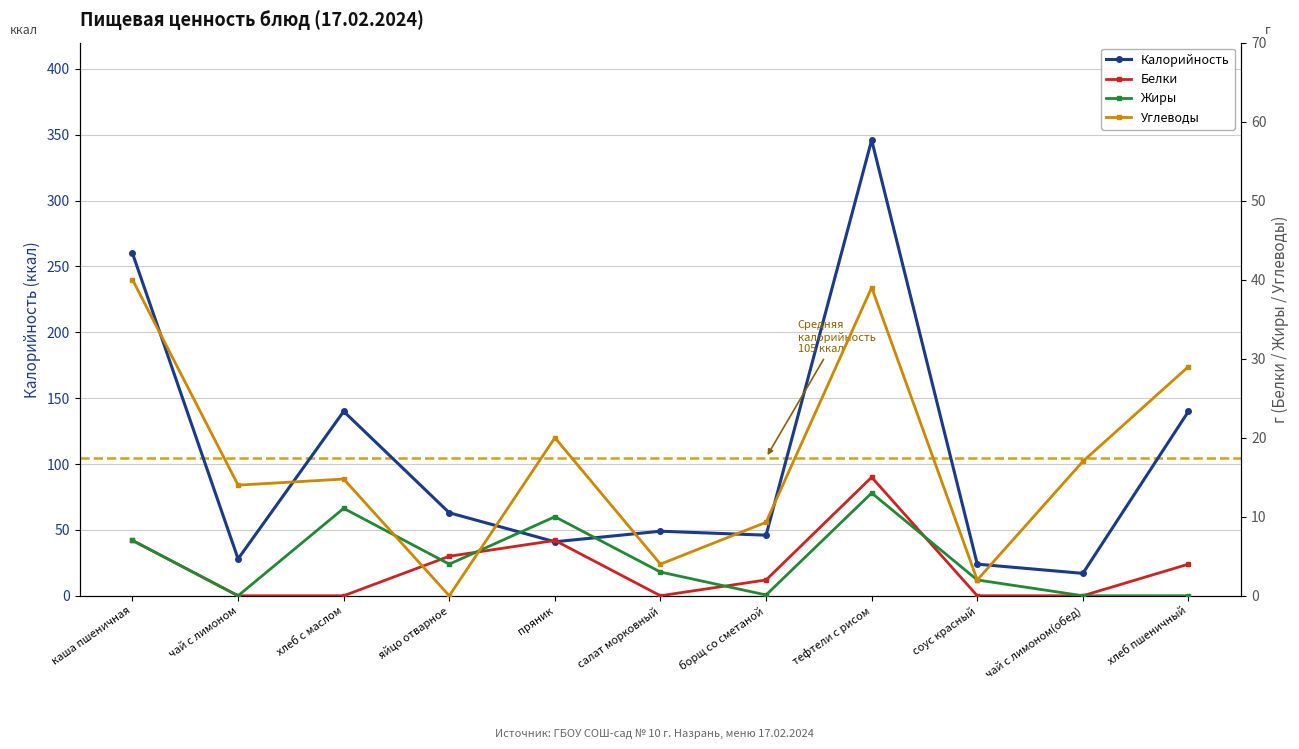

What is the value of the Калорийность point at the 2nd from the left?

28